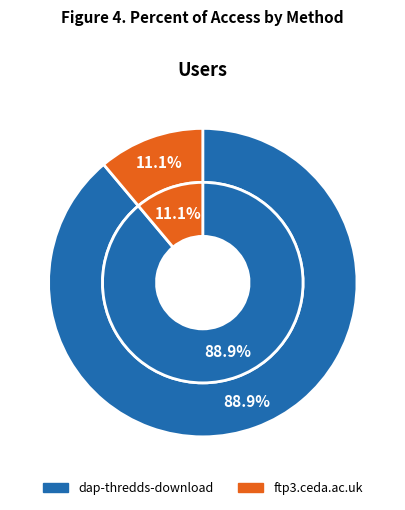

Count the number of slices in the pie.

2